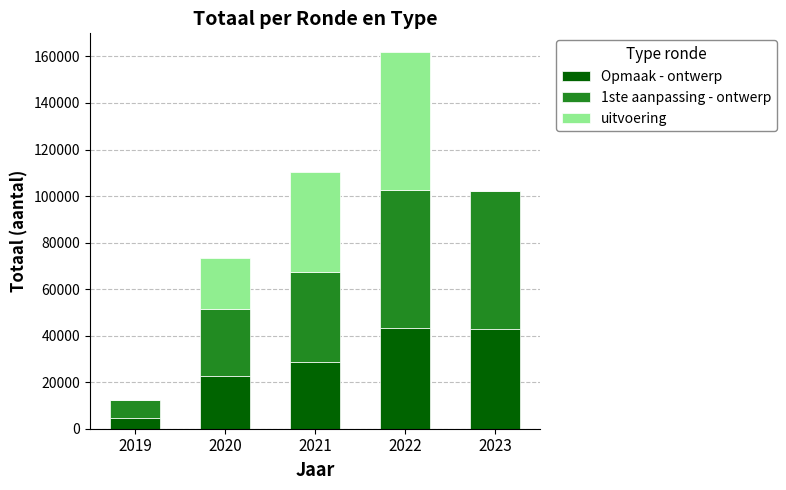

What is the total value across all series at 2019?

12273